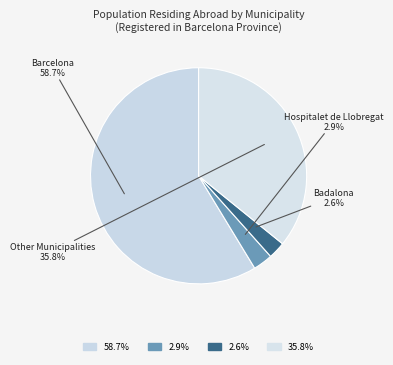

Is there any slice that represents more than half of the pie?

Yes